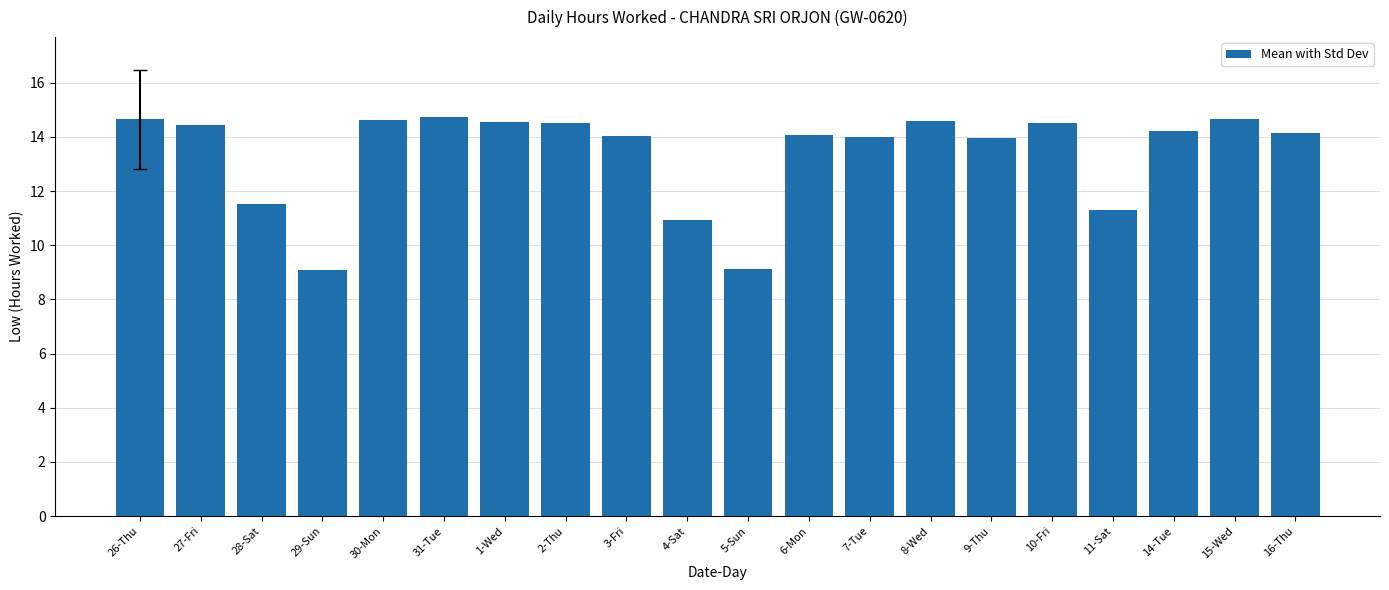

At which label is the value closest to 11?

4-Sat